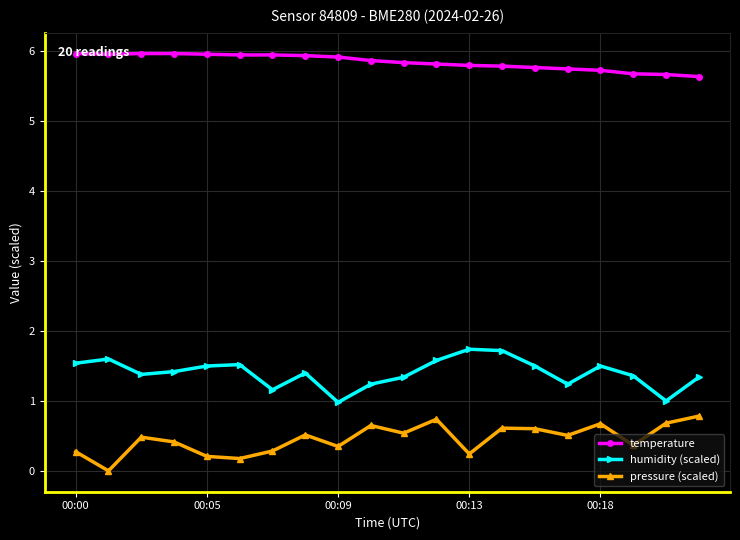

True or false: humidity (scaled) and temperature intersect in this chart.

False